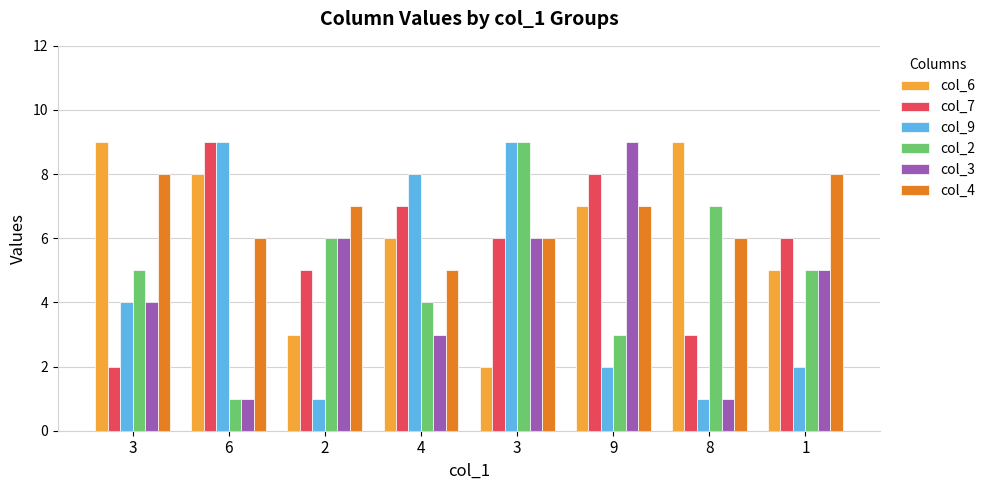

Count the number of categories in the chart.

8